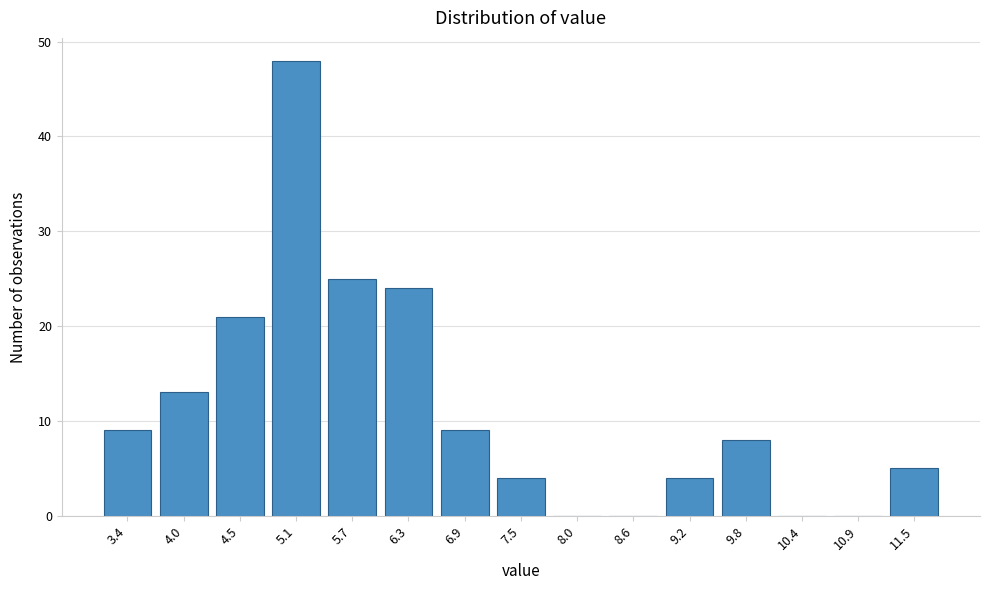

Reading left to right, list every bar in this chart as the range it spans on the x-axis followed by its height. Neither the bar edges nor the heights are printed on the chart, so give them approximately, as read against the axes.

3.10 to 3.68: 9
3.68 to 4.26: 13
4.26 to 4.84: 21
4.84 to 5.42: 48
5.42 to 6.00: 25
6.00 to 6.58: 24
6.58 to 7.16: 9
7.16 to 7.74: 4
7.74 to 8.32: 0
8.32 to 8.90: 0
8.90 to 9.48: 4
9.48 to 10.06: 8
10.06 to 10.64: 0
10.64 to 11.22: 0
11.22 to 11.80: 5